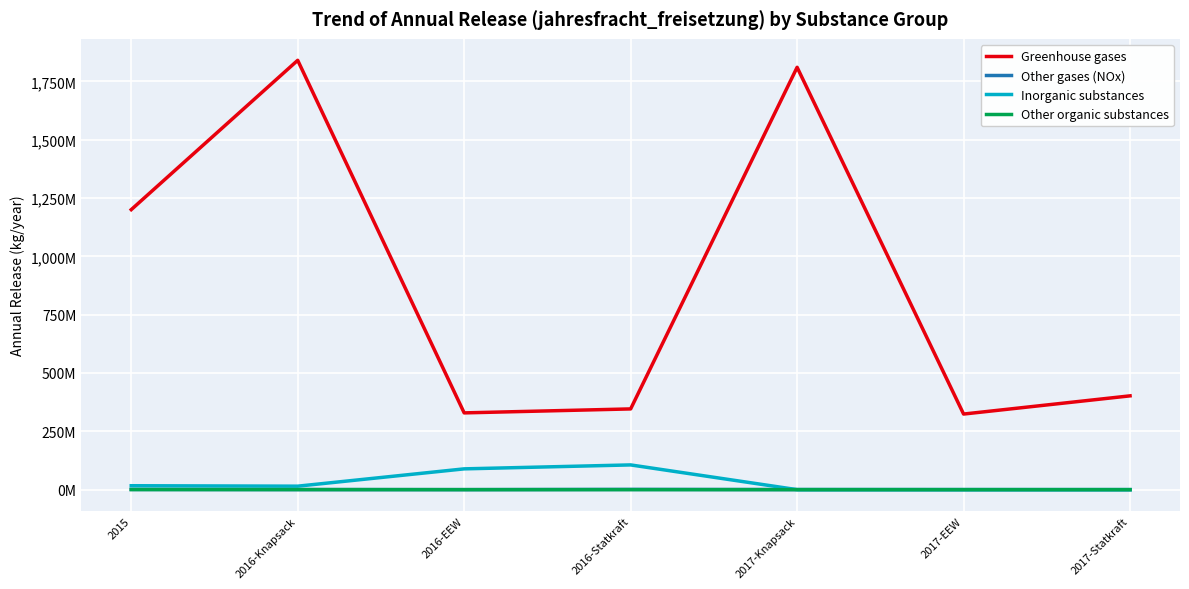

Is this an area chart (filled region under the line)?

No